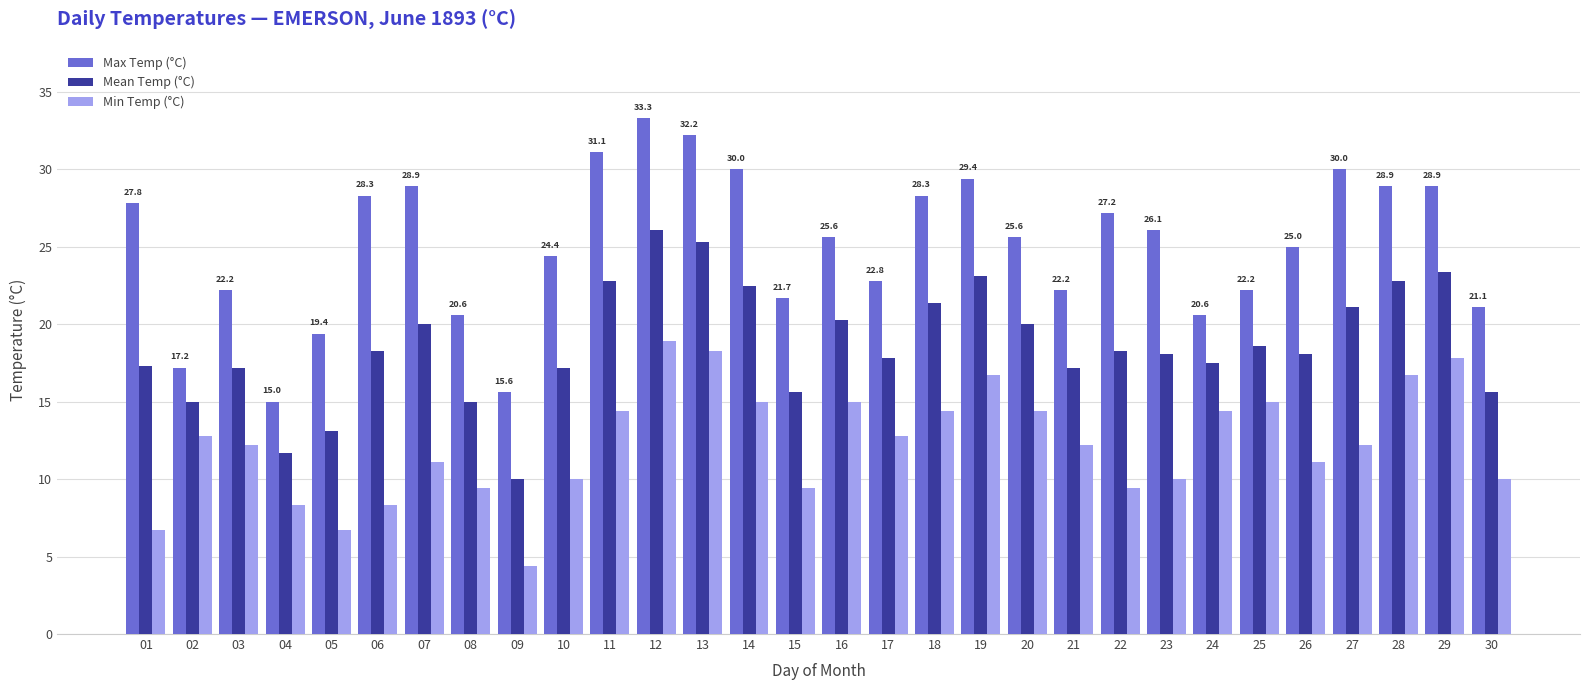

True or false: Max Temp (°C) has a value of 7.2 at 04.

False